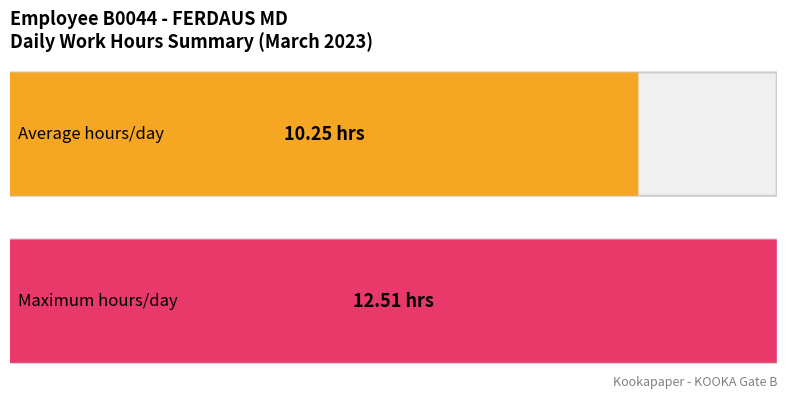

List the series in order of their peak value, lowest first.

Average utilization, Maximum utilization